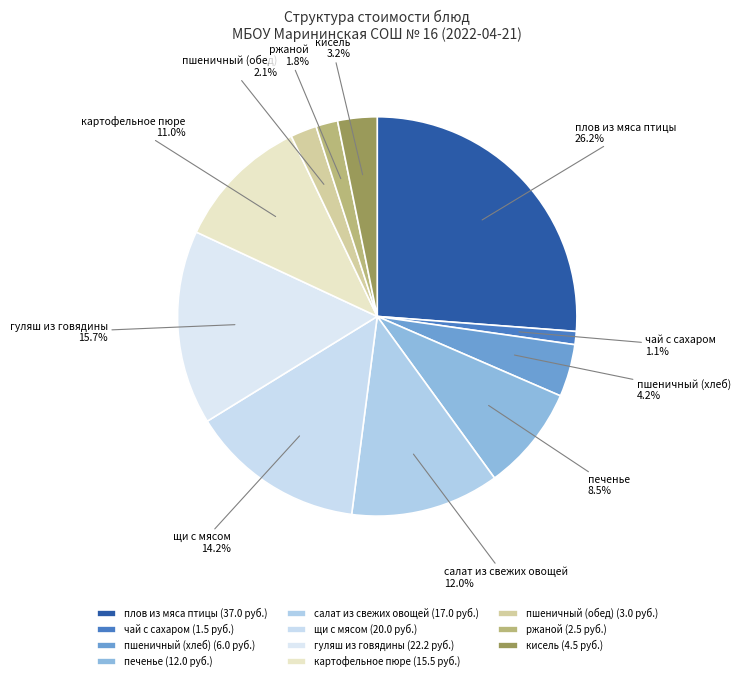

Count the number of slices in the pie.

11